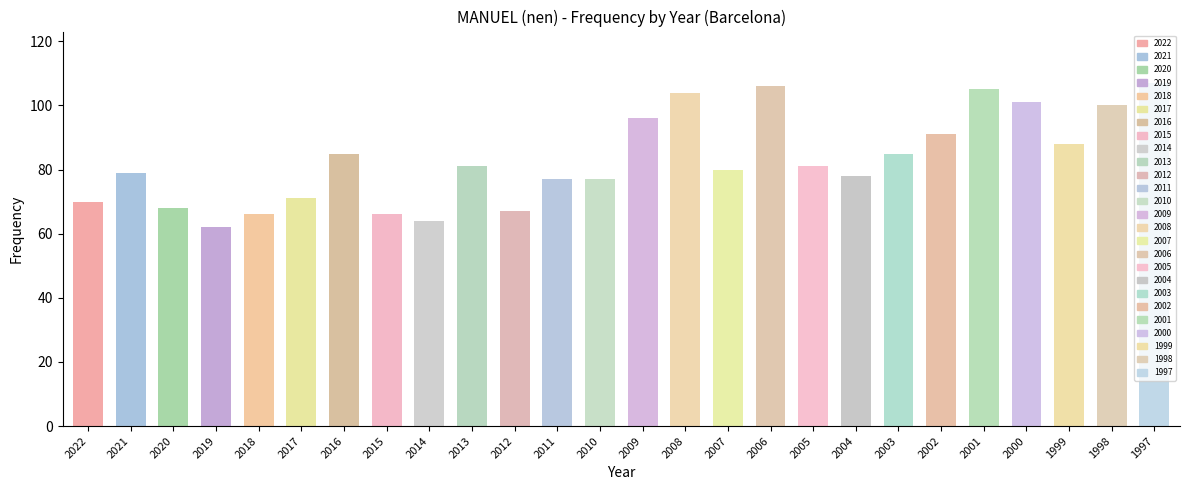

What is the smallest value displayed?

62